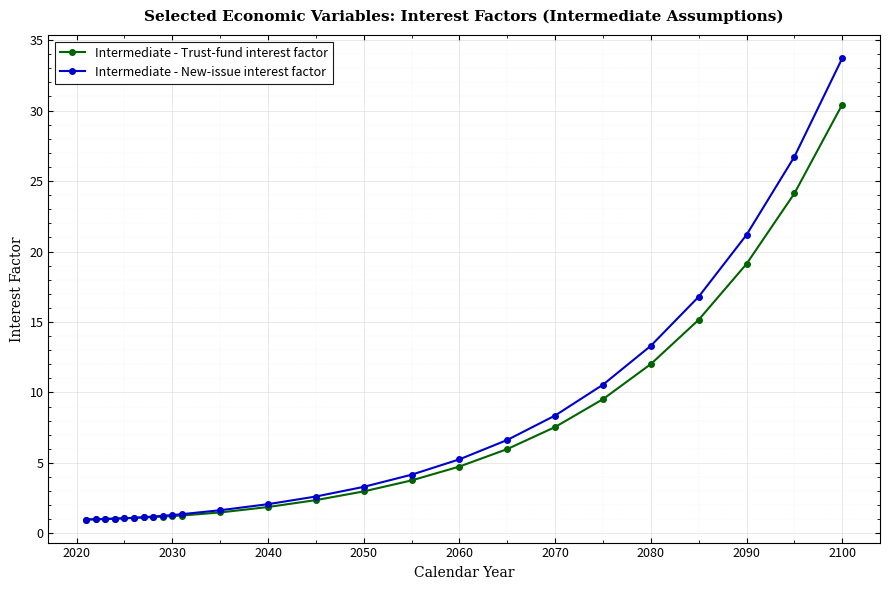

What is the minimum value for Intermediate - Trust-fund interest factor?

1.0